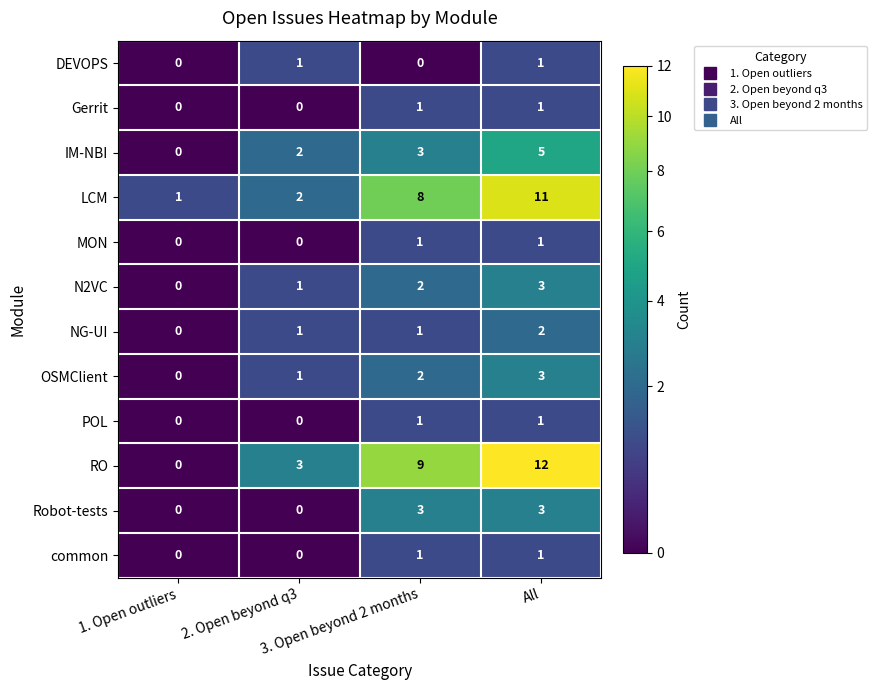

What is the maximum value shown in the chart?

12